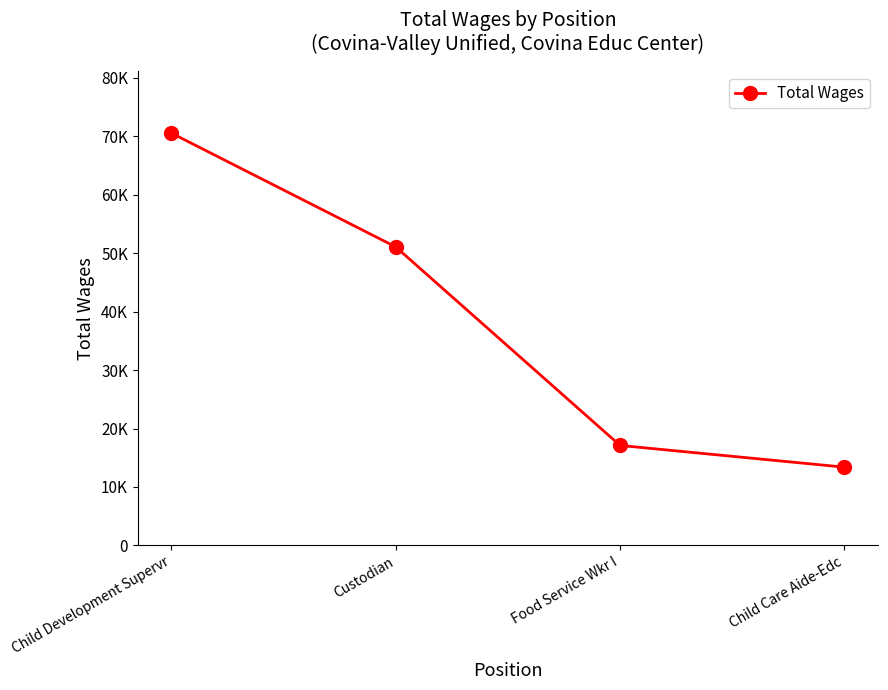

What is the label of the 1st point from the left?

Child Development Supervr